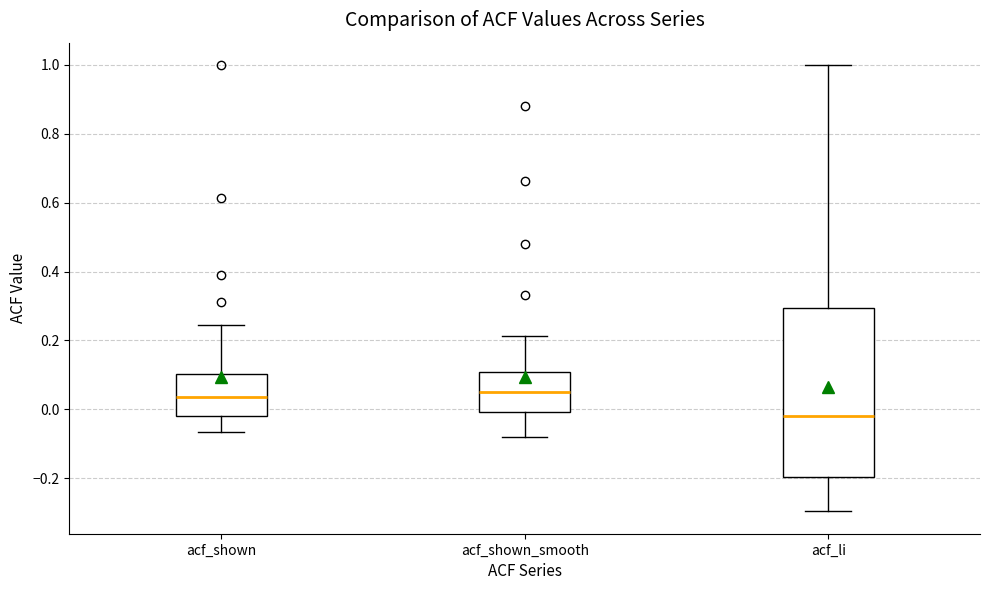

Reading left to right, transcribe this box plot: for each box, give where its median line is, the range the box spans, and where its two whiskers end, as read against the y-axis. The values are not printed on the chart, so give them approximately, as read against the axis.

acf_shown: median 0.04, box -0.02 to 0.10, whiskers -0.06 to 0.24
acf_shown_smooth: median 0.06, box 0.00 to 0.10, whiskers -0.08 to 0.22
acf_li: median -0.02, box -0.20 to 0.30, whiskers -0.30 to 1.00